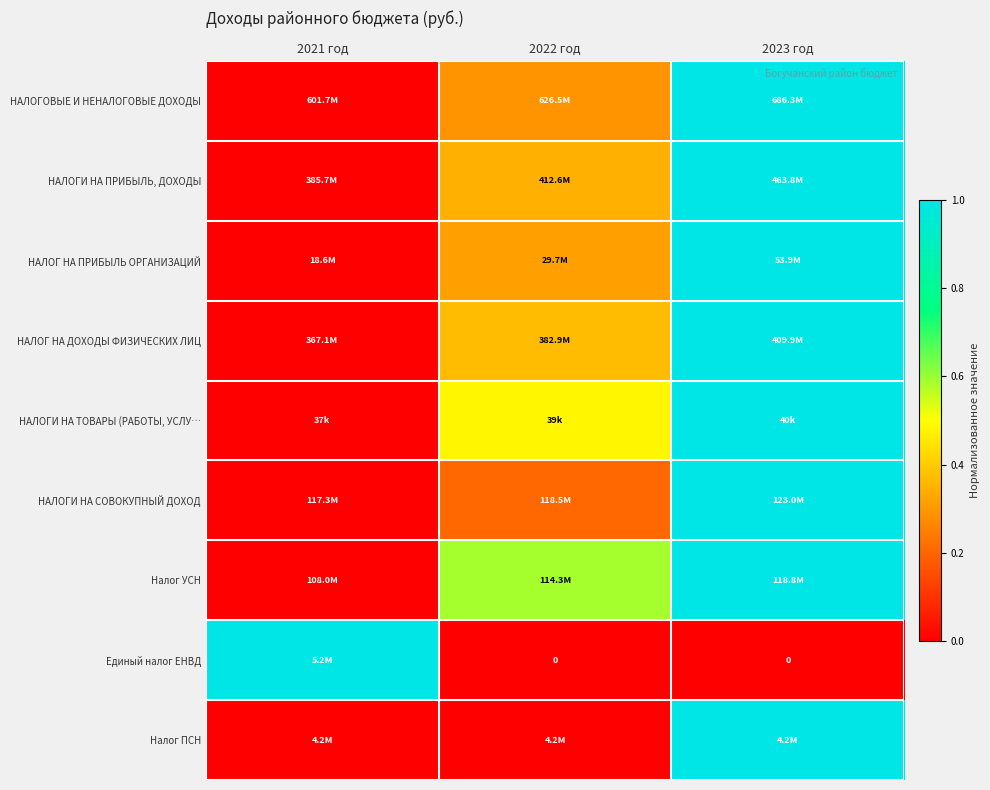

The НАЛОГ НА ДОХОДЫ ФИЗИЧЕСКИХ ЛИЦ series shows 0.4 at 2022 год. True or false?

True